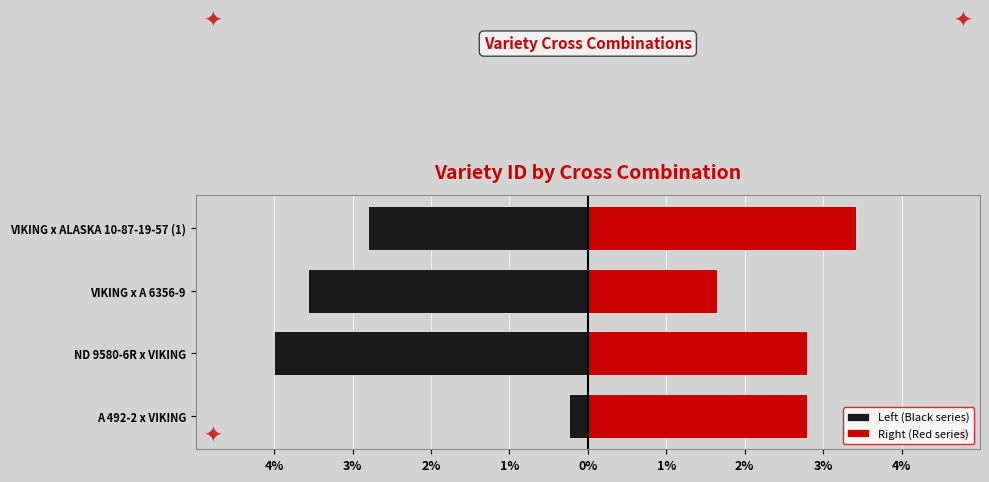

What is the approximate value of Left (Black series) at A 492-2 x VIKING?

-0.2